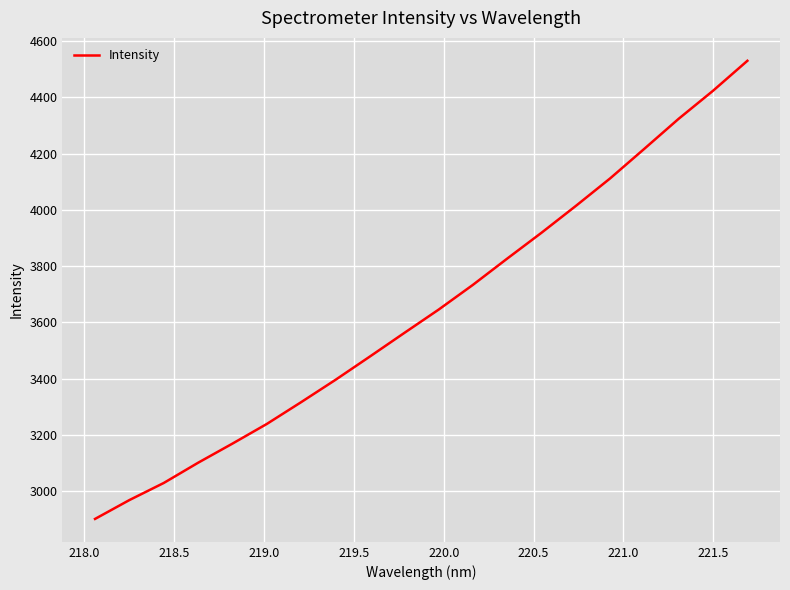

What is the greatest value displayed?

4529.4